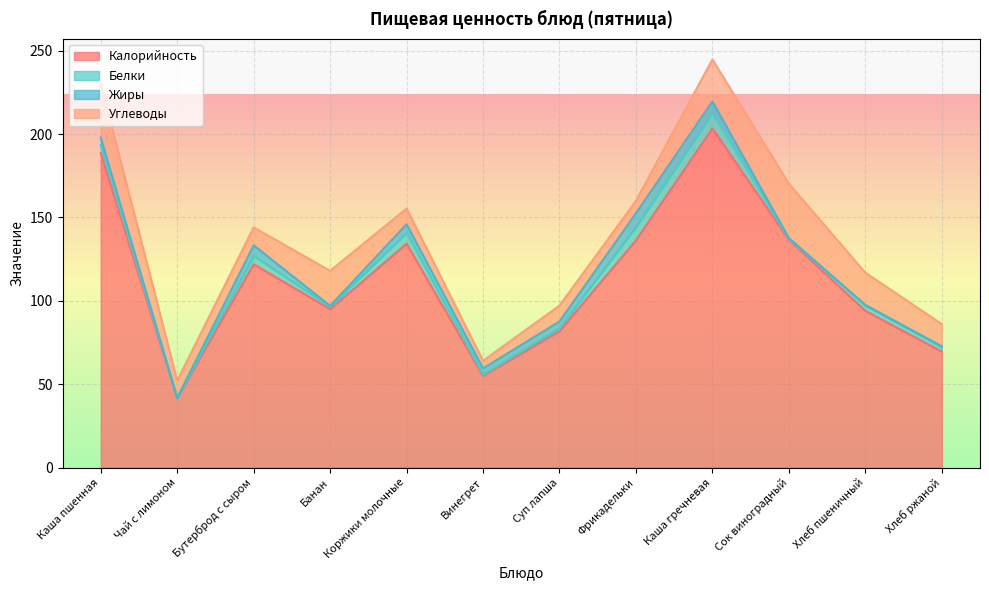

What is the sum of the Жиры values at Каша пшенная and Фрикадельки?

12.7